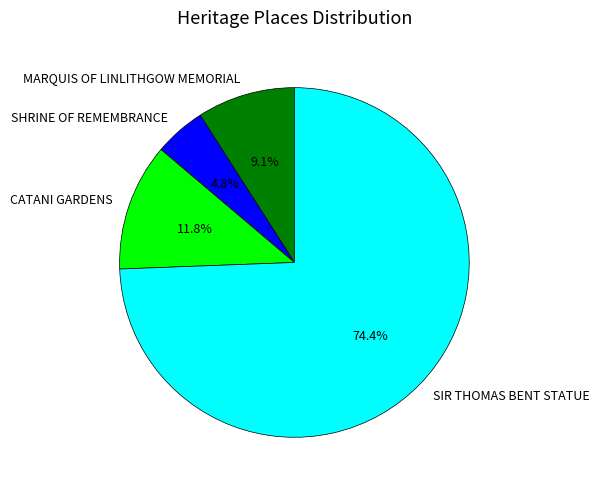

To the nearest percent, what portion does CATANI GARDENS represent?

12%